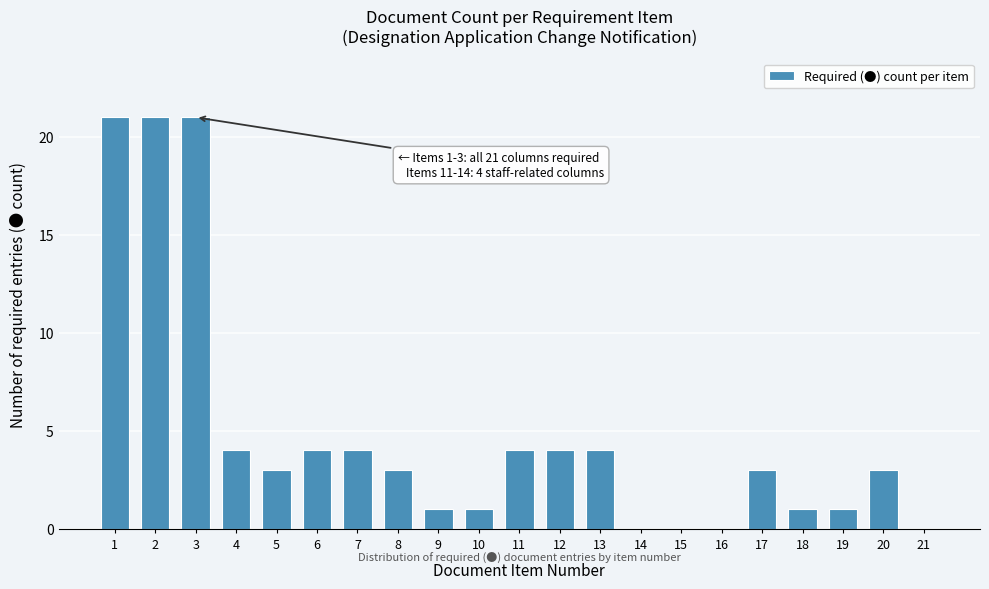

Reading left to right, list all the values displayed in this chart.

1=21	2=21	3=21	4=4	5=3	6=4	7=4	8=3	9=1	10=1	11=4	12=4	13=4	14=0	15=0	16=0	17=3	18=1	19=1	20=3	21=0